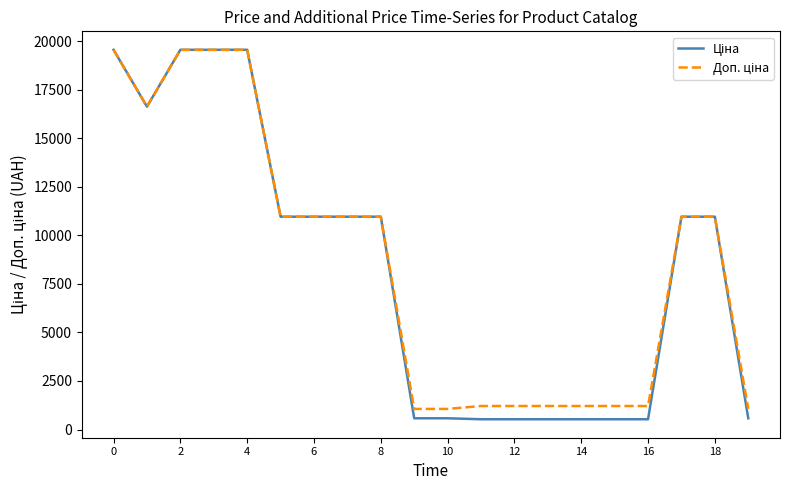

What is the minimum value shown in the chart?

528.2